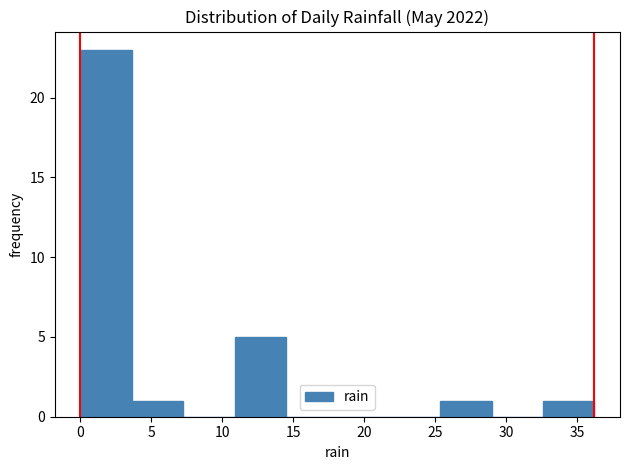

Reading left to right, list every bar in this chart as the range it spans on the x-axis followed by its height. Neither the bar edges nor the heights are printed on the chart, so give them approximately, as read against the axes.

0.0 to 3.5: 23
3.5 to 7.0: 1
7.0 to 11.0: 0
11.0 to 14.5: 5
14.5 to 18.0: 0
18.0 to 21.5: 0
21.5 to 25.5: 0
25.5 to 29.0: 1
29.0 to 32.5: 0
32.5 to 36.0: 1